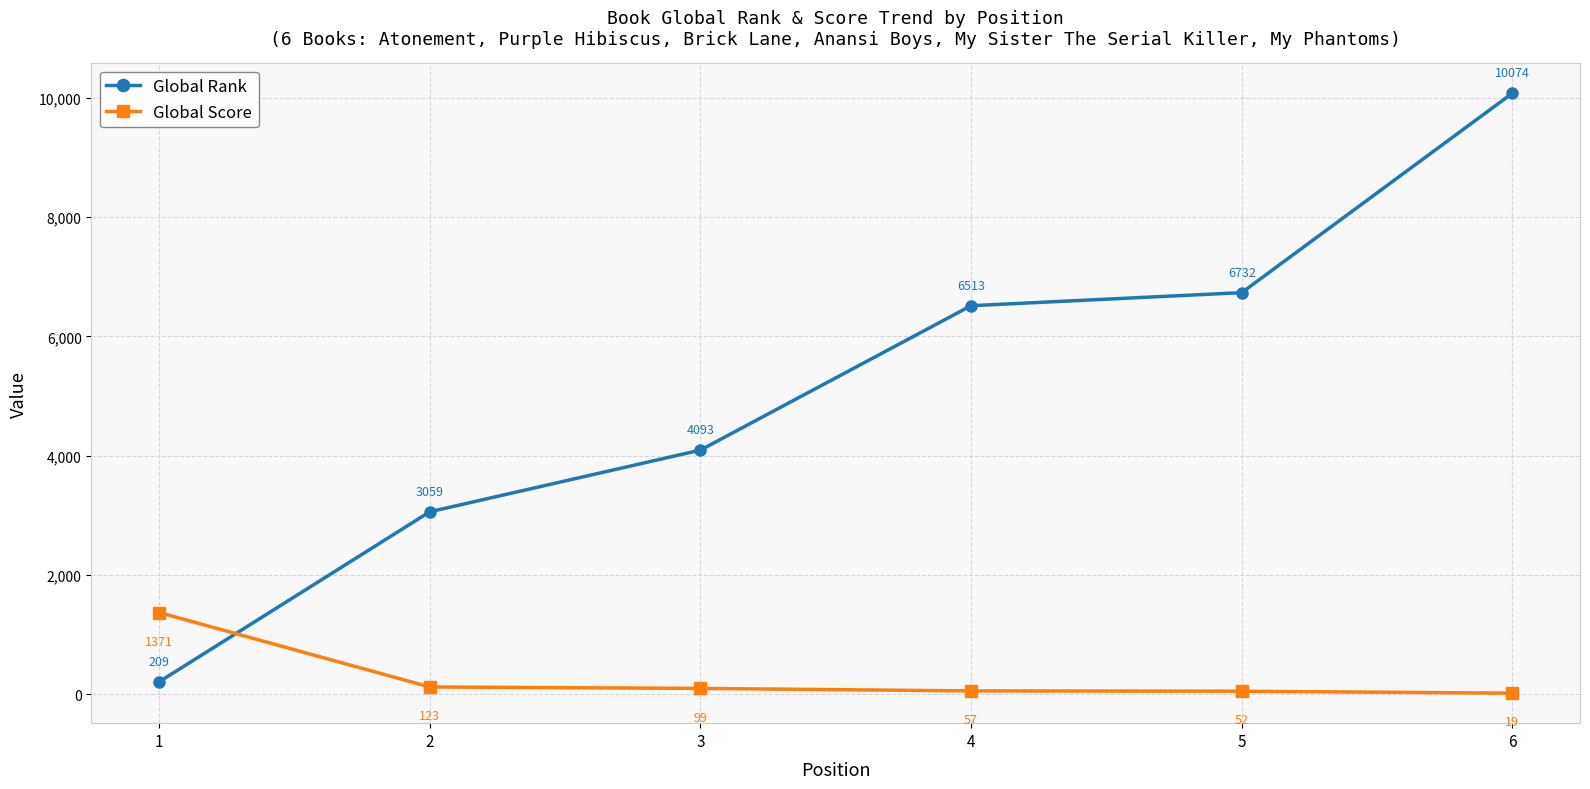

What value does the Global Score series have at 3, to the nearest 50?

100